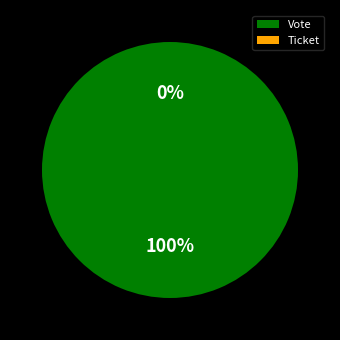

To the nearest percent, what is the difference between the Vote and Ticket slice percentages?

100%